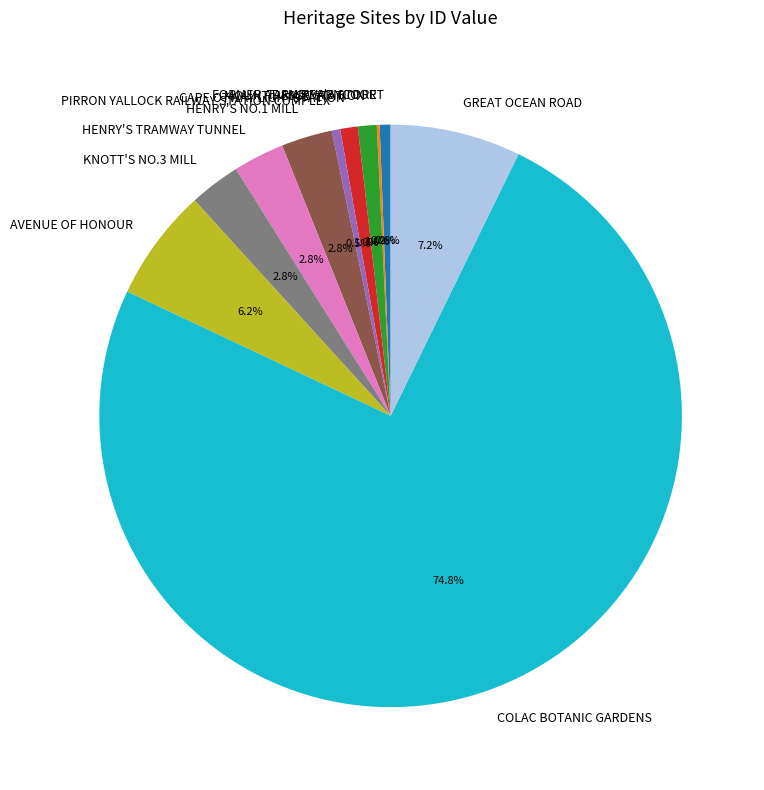

Which slice is the largest?

COLAC BOTANIC GARDENS